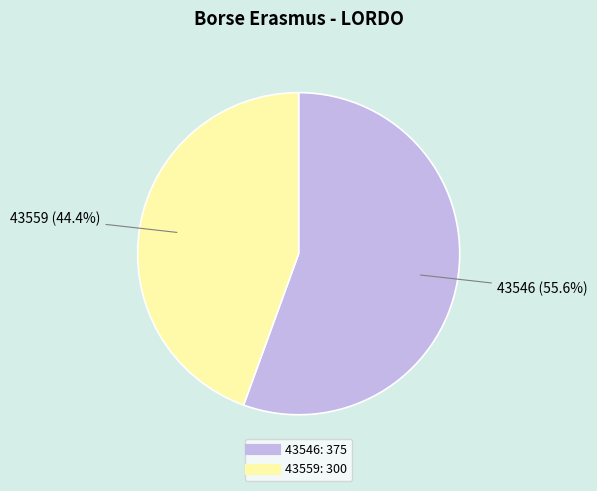

How many segments does this pie chart have?

2